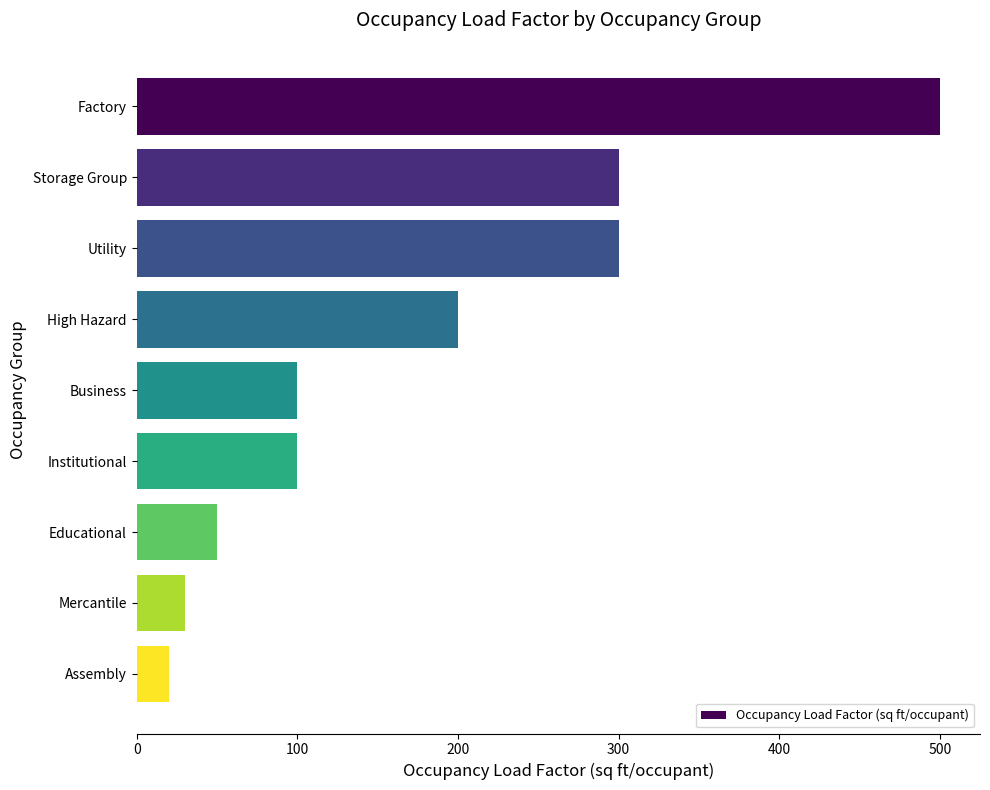

The value at Factory is 500. True or false?

True